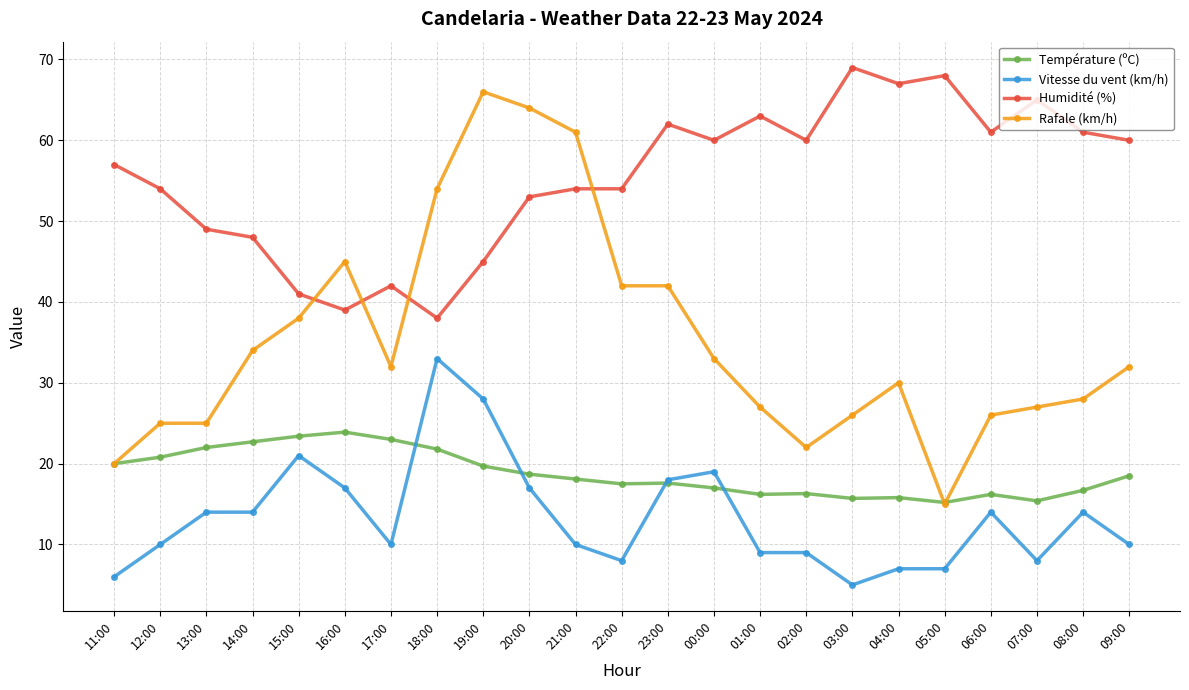

Which label corresponds to the smallest value in the chart?

03:00